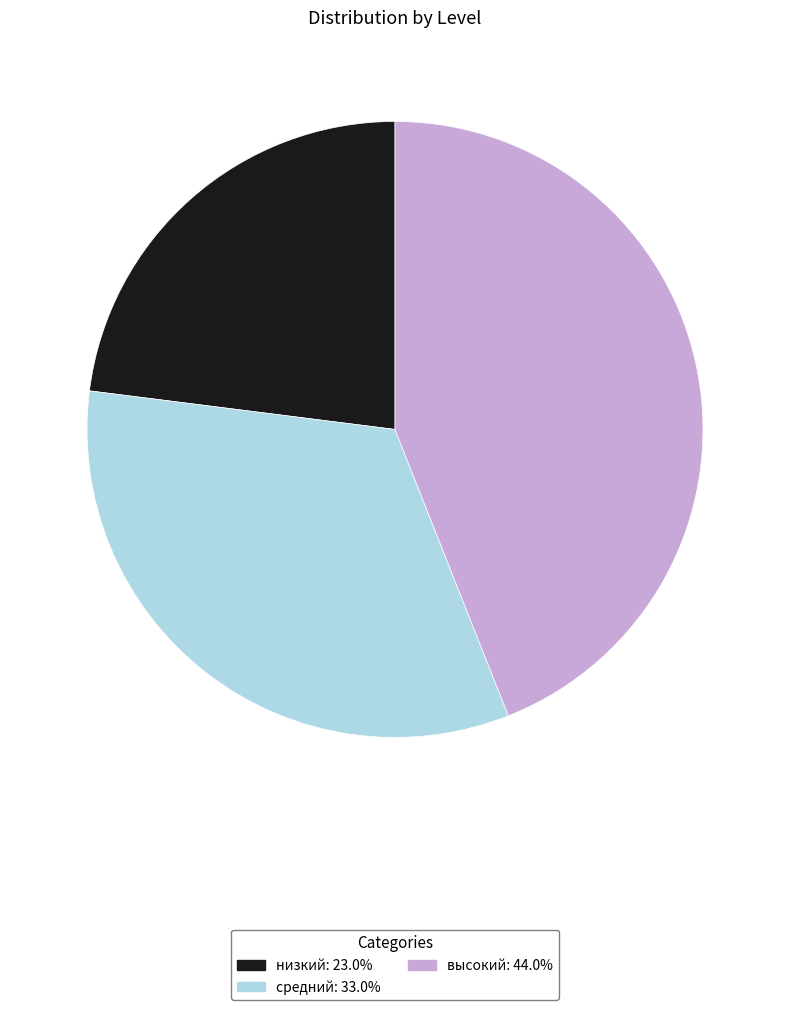

How many slices are in this pie chart?

3